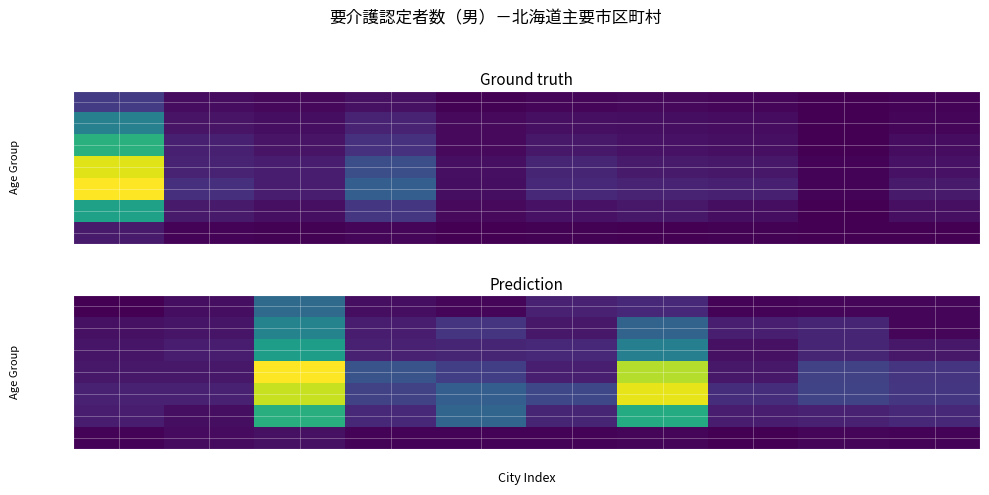

What is the maximum value shown in the chart?

107